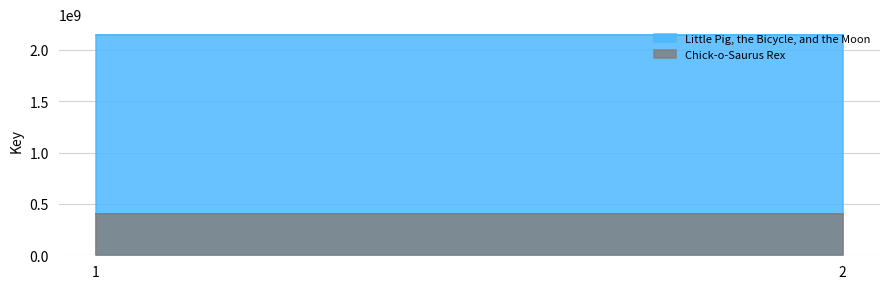

The Little Pig, the Bicycle, and the Moon series shows 2142053024 at 2. True or false?

True